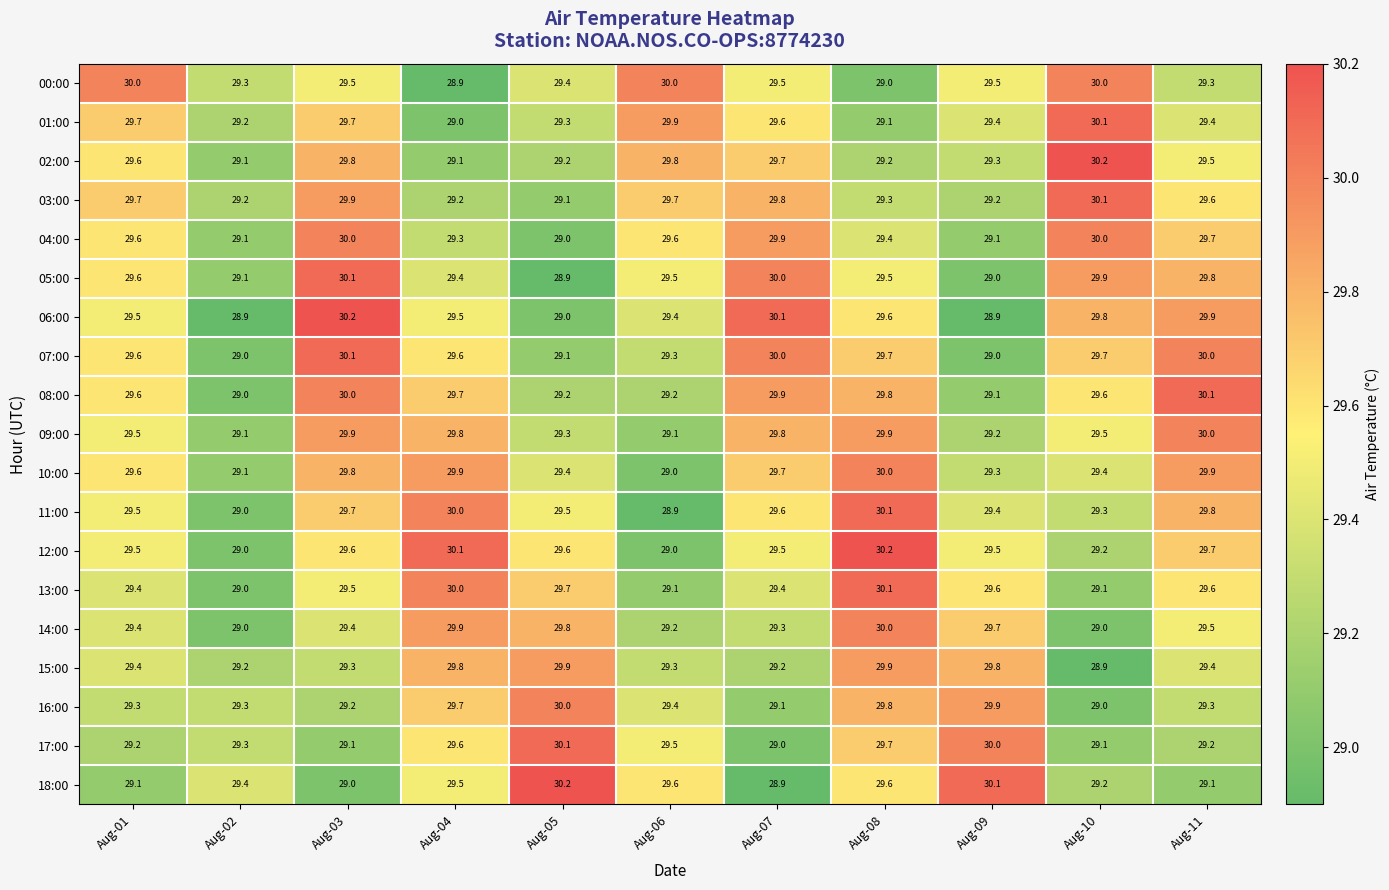

What is the maximum value shown in the chart?

30.2